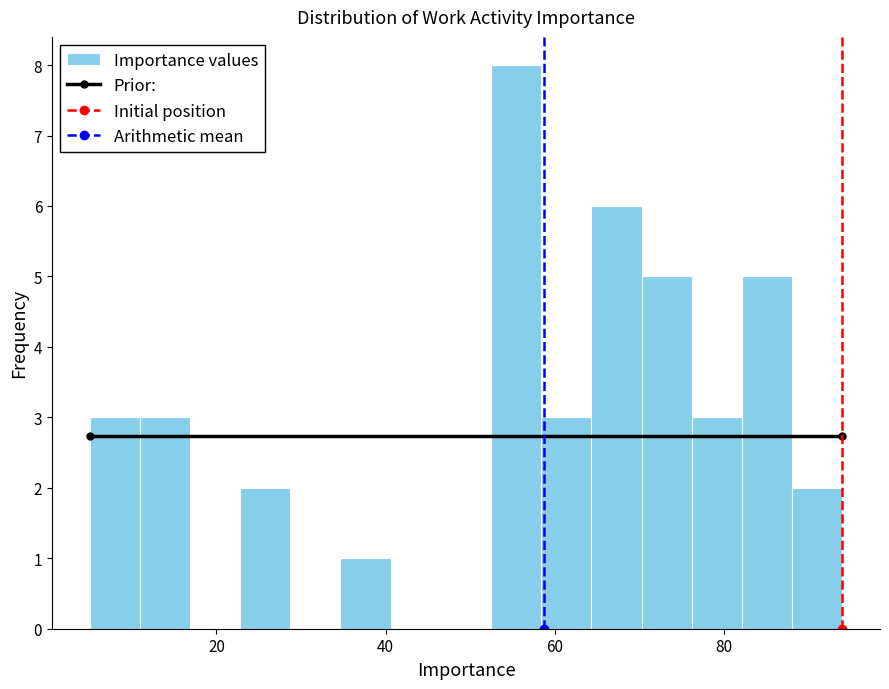

Around what value on the x-axis is the tallest bar? Give the approximate position of its centre, as read against the axis.

56